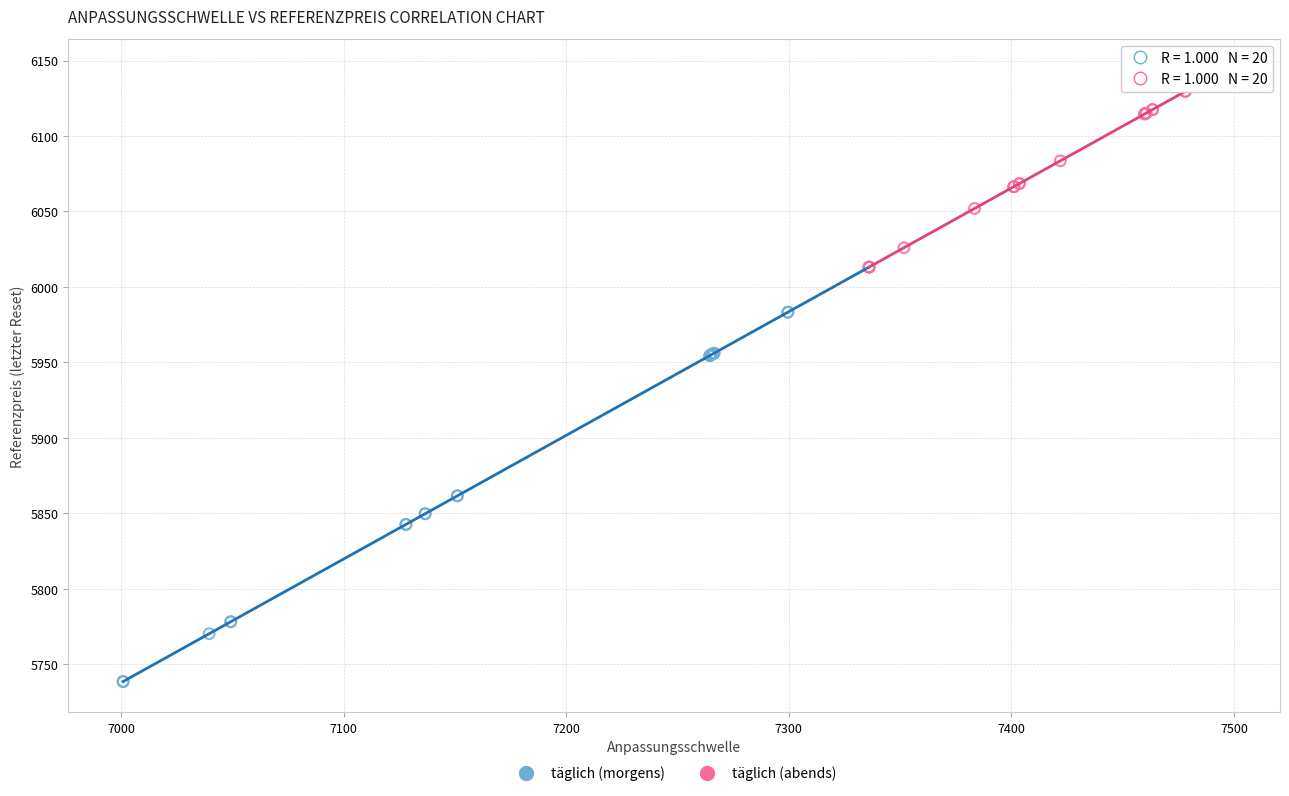

Which series reaches the maximum Y coordinate?

täglich (abends)